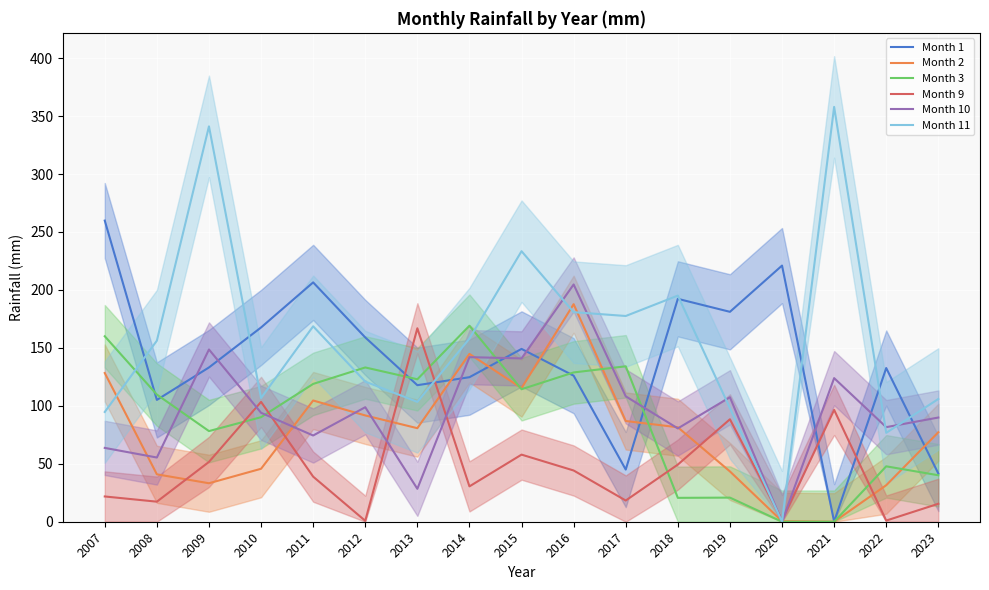

At which category is the sum across all series the highest?

2016